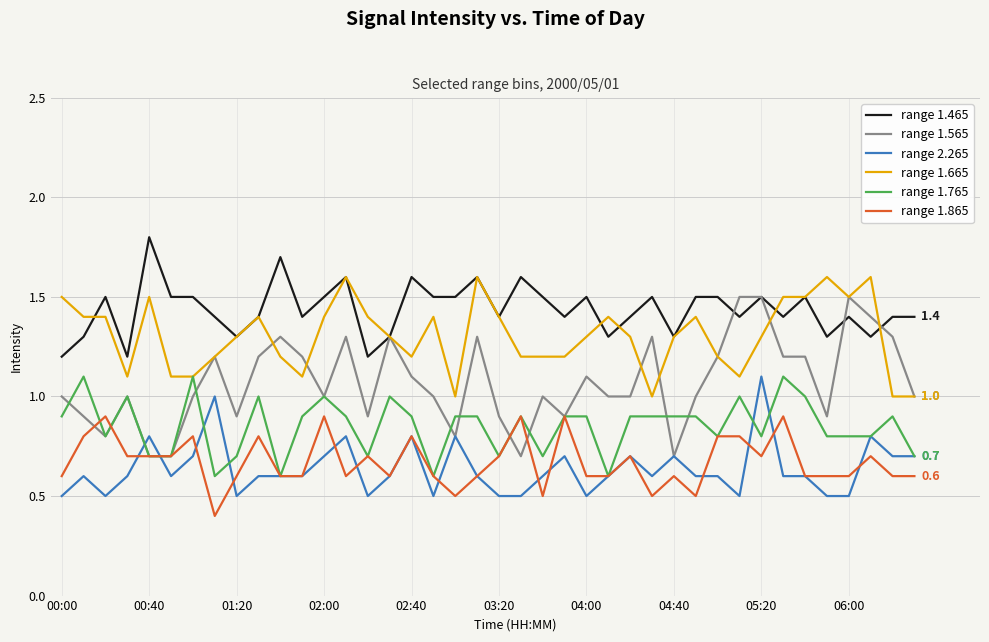

What is the maximum value shown in the chart?

1.8